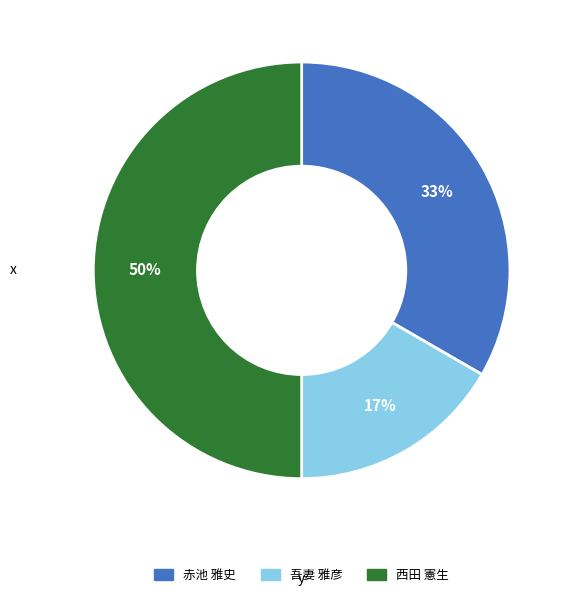

To the nearest percent, what portion does 西田 憲生 represent?

50%